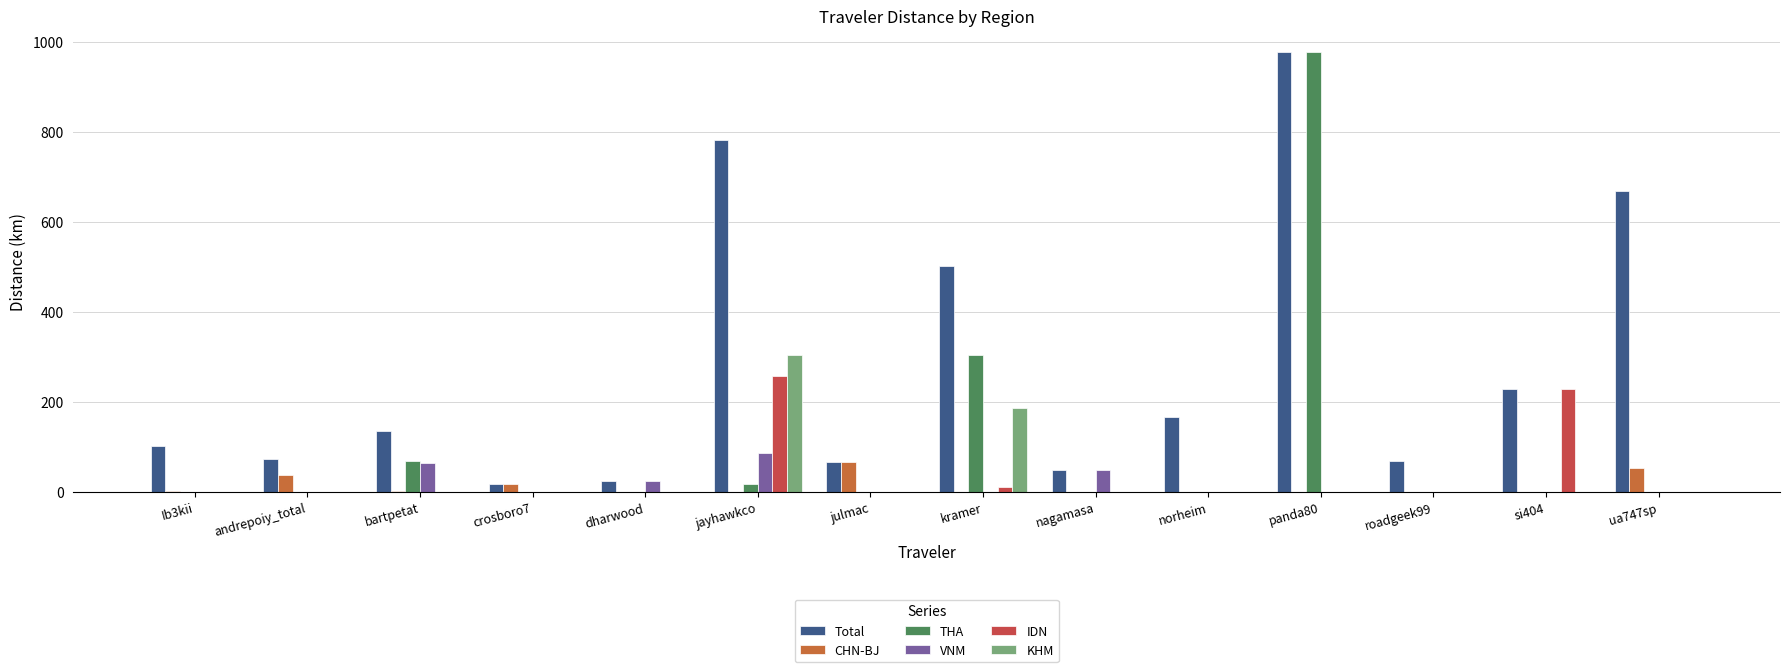

What is the highest value of the IDN series?

258.5